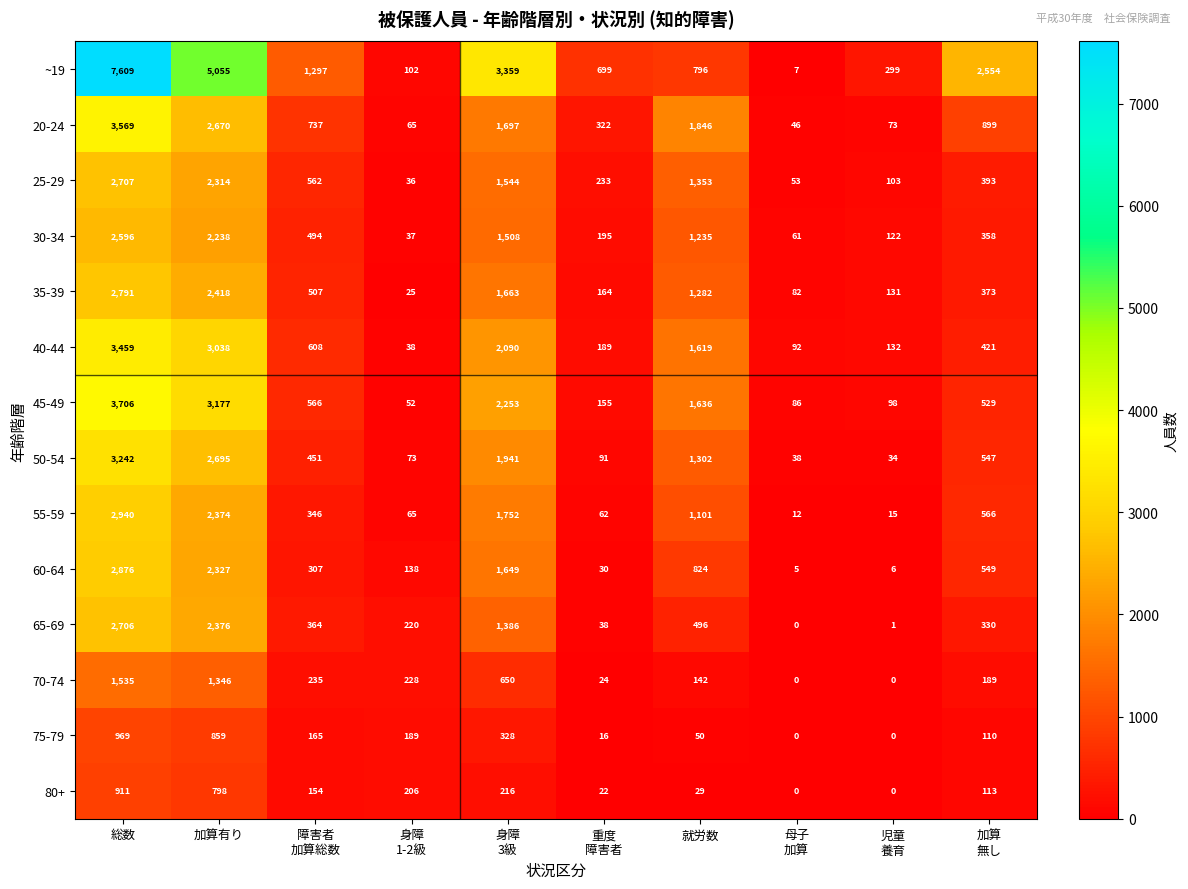

Between 障害者
加算総数 and 重度
障害者, which series saw the biggest shift?

~19